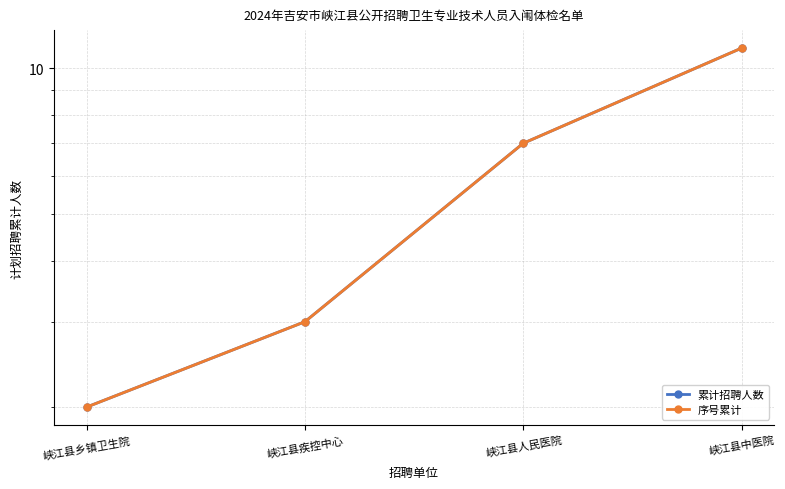

Which series has the widest spread of values?

累计招聘人数